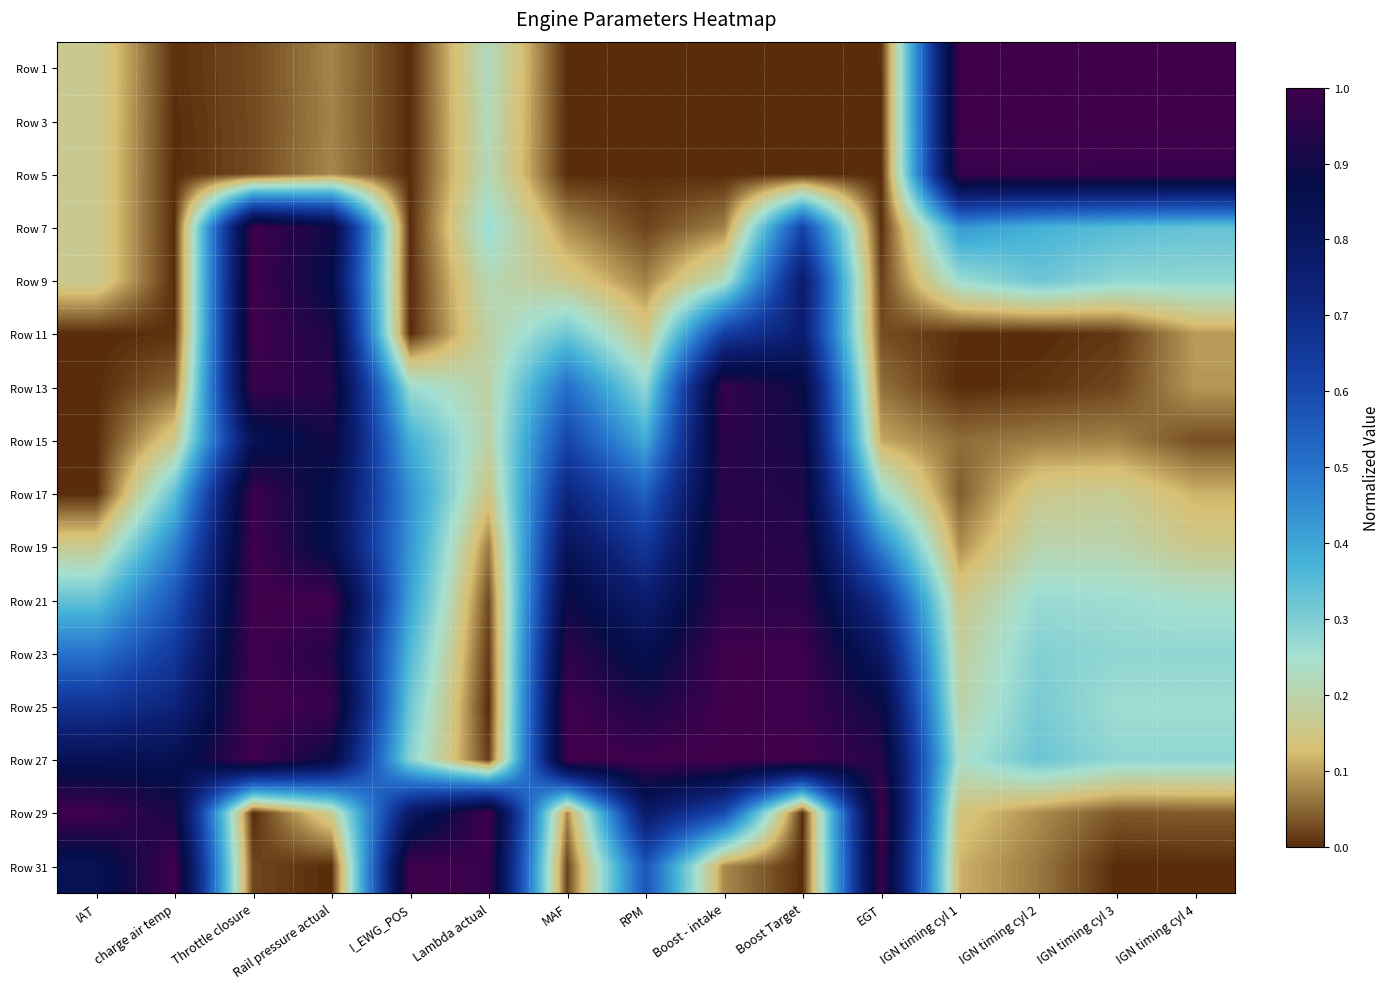

Which has a higher value, Throttle closure or IGN timing cyl 1?

IGN timing cyl 1